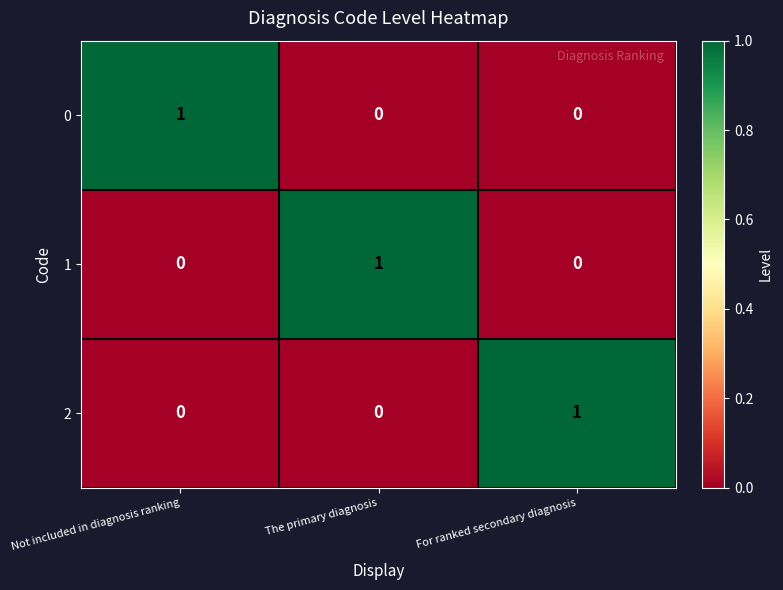

Reading left to right, transcribe all the data shown in this chart.

0: 1	0	0
1: 0	1	0
2: 0	0	1